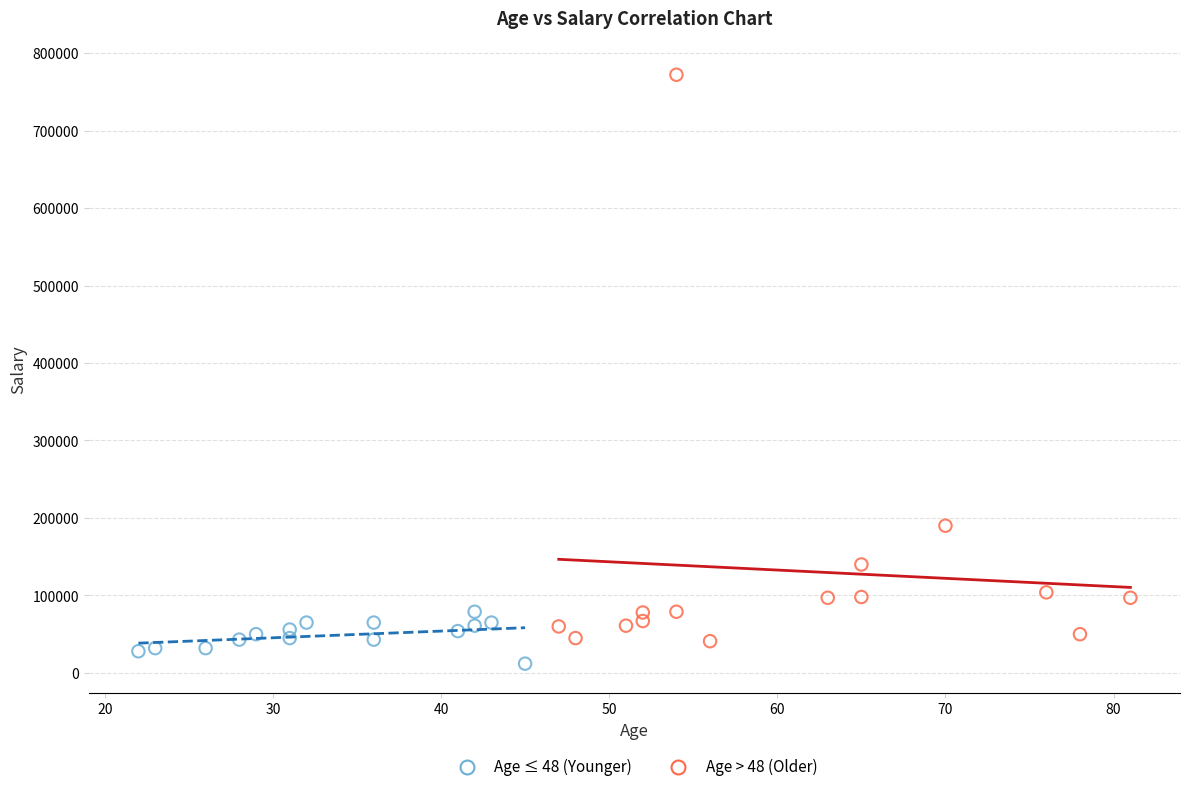

Which series reaches the minimum Y coordinate?

Age ≤ 48 (Younger)